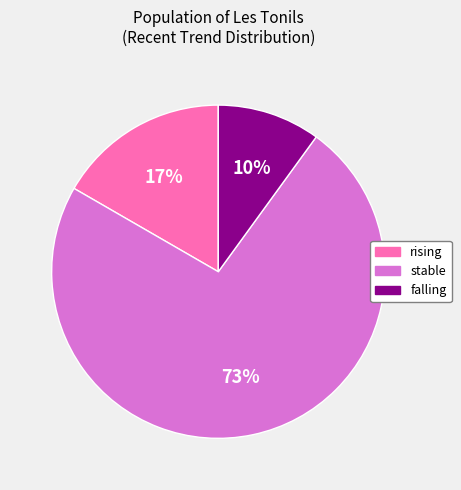

Does rising represent more than half of the total?

No